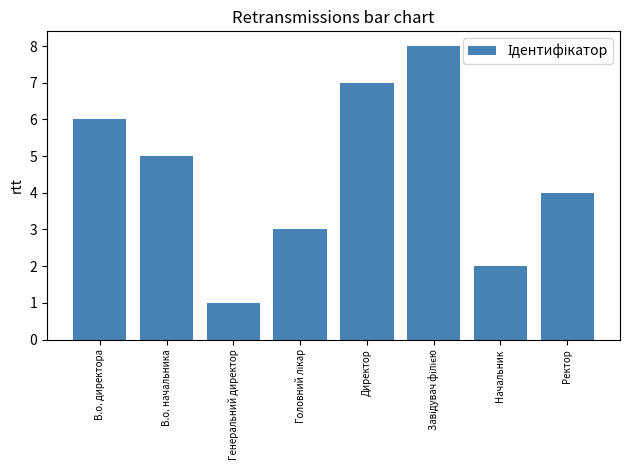

What is the label of the 1st bar from the left?

В.о. директора